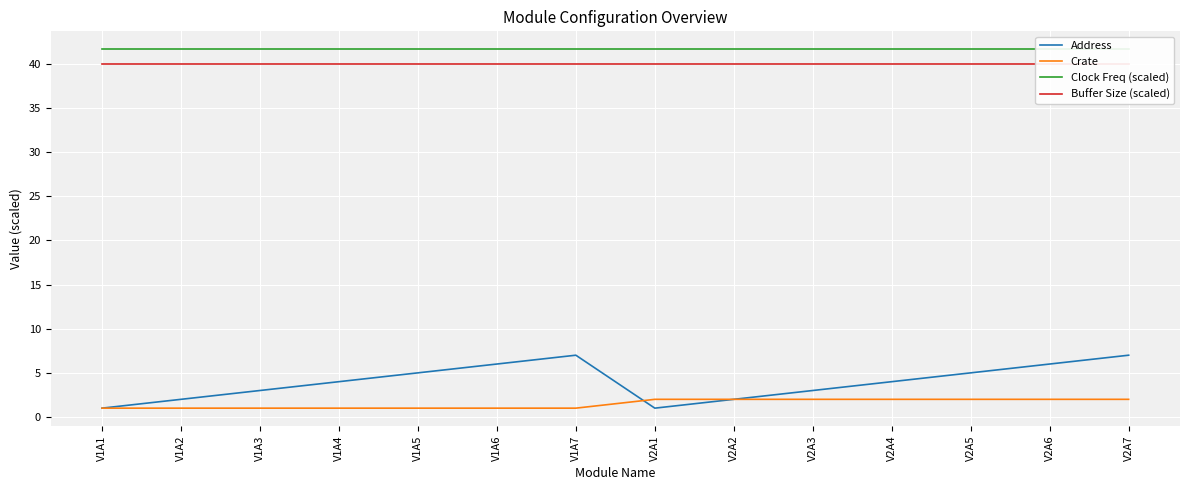

The value of Buffer Size (scaled) at V1A1 is 66.9. True or false?

False